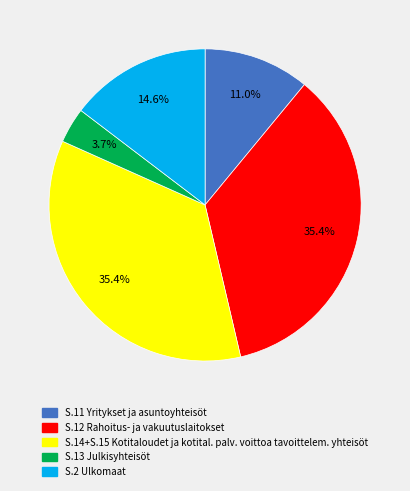

Is there any slice that represents more than half of the pie?

No